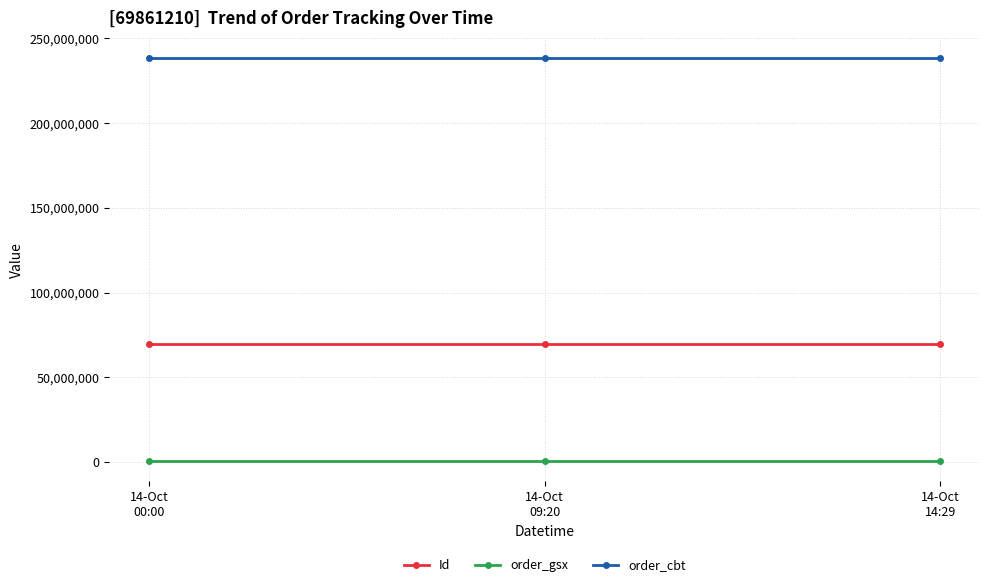

The Id series shows 69861210 at 14-Oct
09:20. True or false?

True